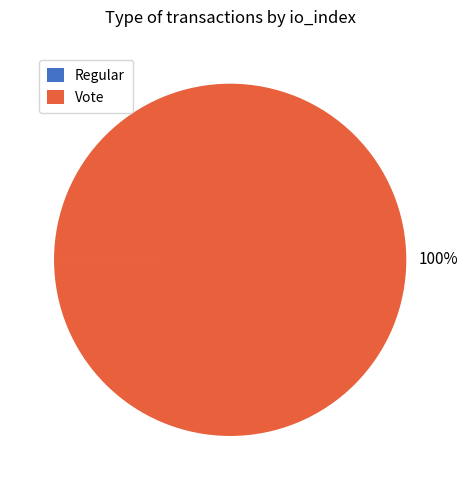

Which category accounts for the majority?

Vote